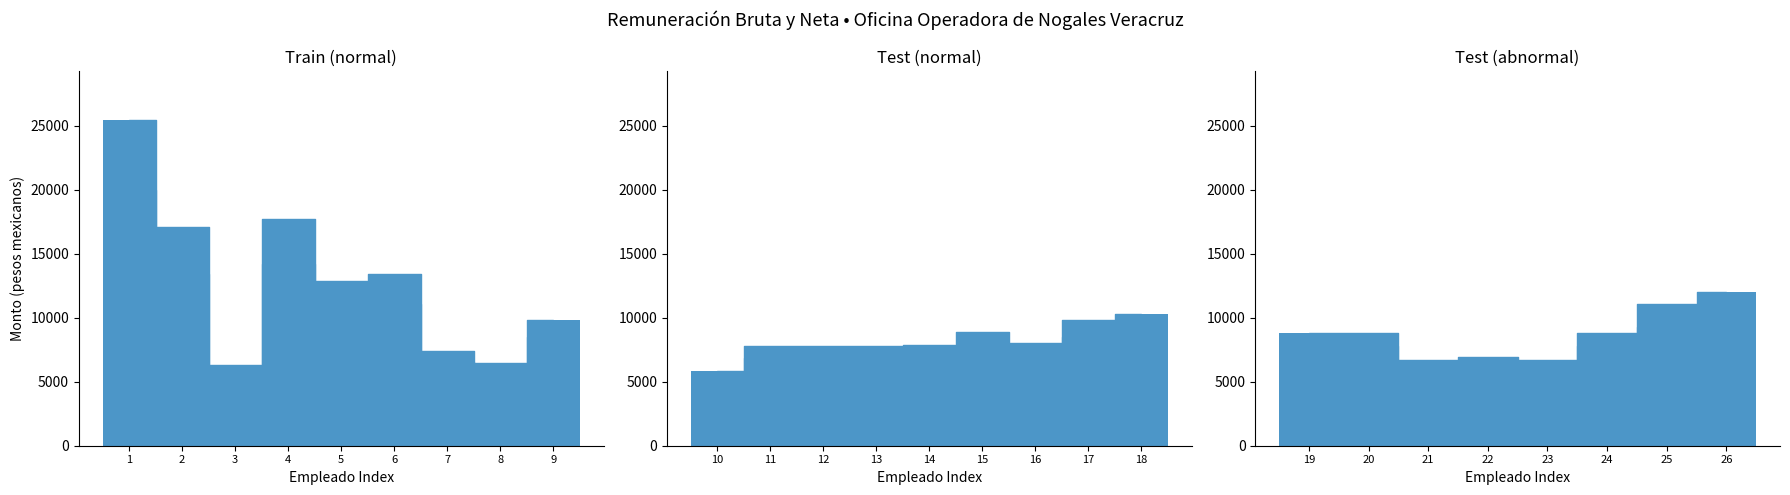

At which category does Monto mensual bruto de la remuneracion reach its first local valley?

3